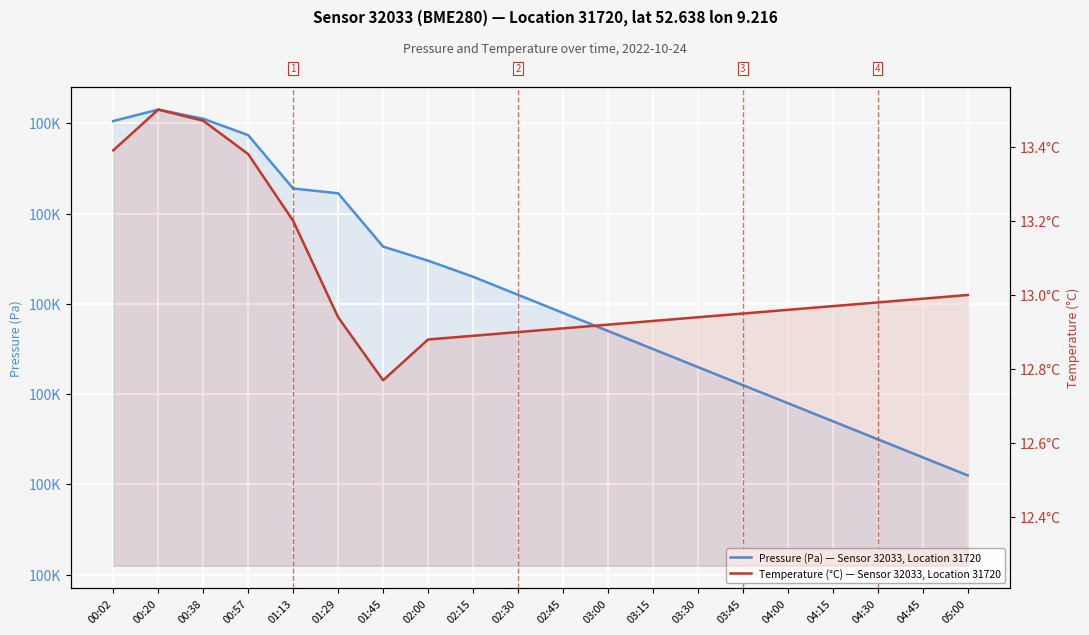

In Temperature (°C) — Sensor 32033, Location 31720, how many points are higher than both neighbors (excluding endpoints)?

1